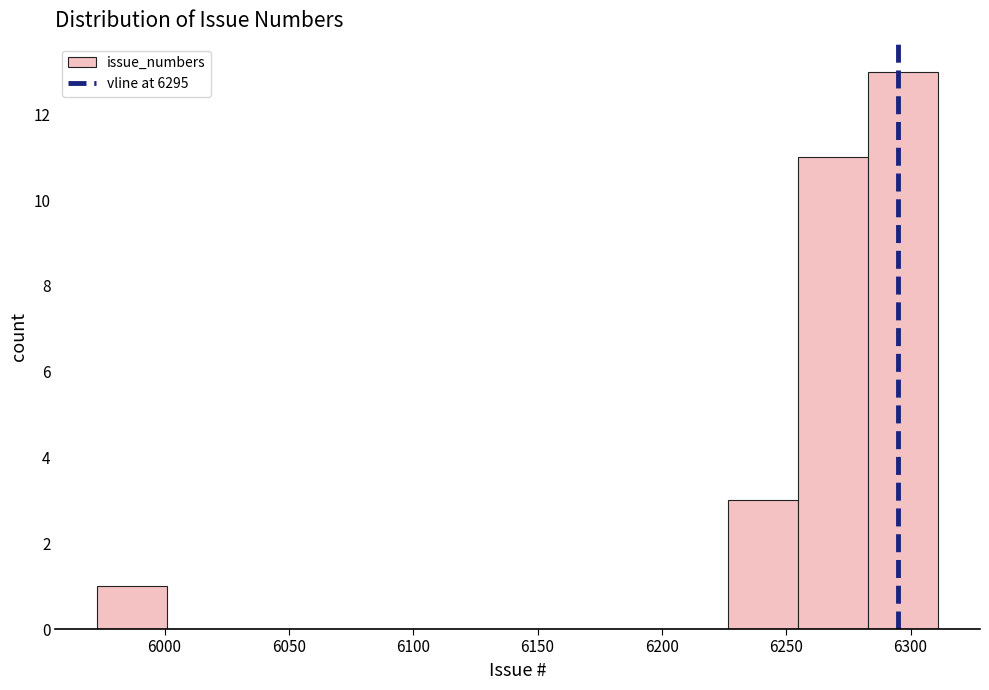

Reading left to right, list every bar in this chart as the range it spans on the x-axis followed by its height. Neither the bar edges nor the heights are printed on the chart, so give them approximately, as read against the axes.

5975 to 6000: 1
6000 to 6030: 0
6030 to 6060: 0
6060 to 6085: 0
6085 to 6115: 0
6115 to 6140: 0
6140 to 6170: 0
6170 to 6200: 0
6200 to 6225: 0
6225 to 6255: 3
6255 to 6285: 11
6285 to 6310: 13